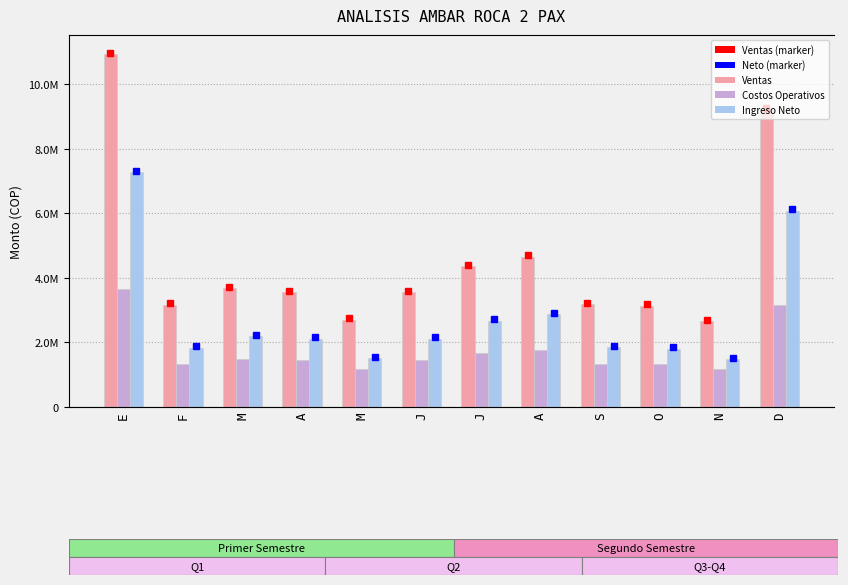

What is the sum of all Ventas values?

54780961.5